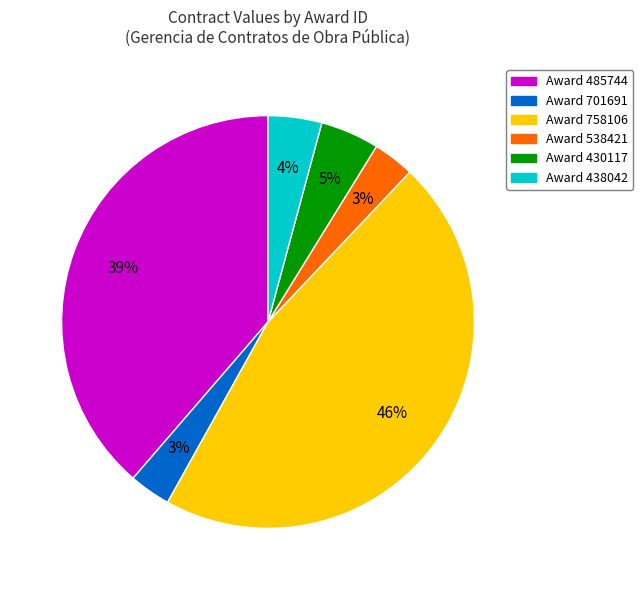

How many slices are in this pie chart?

6